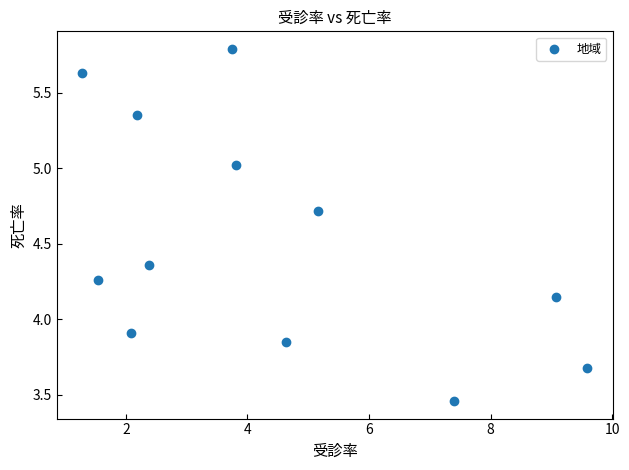

What is the range of X values (max minus min)?

8.3